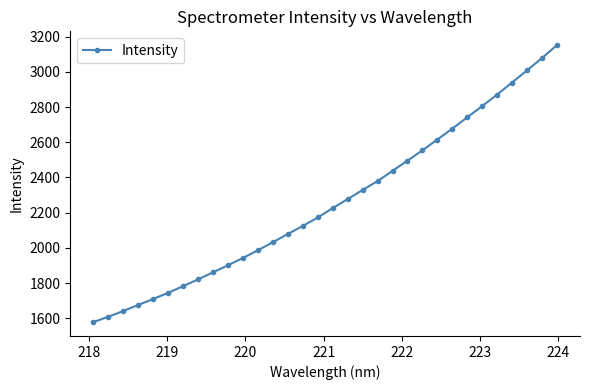

True or false: there are more than 2 points higher than both neighbors.

False